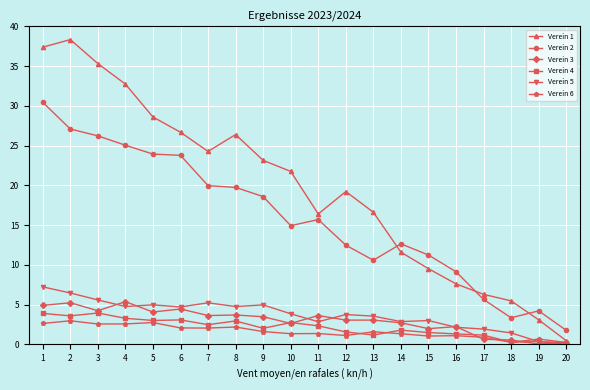

What is the value of the Verein 5 point at the 3rd from the left?

5.6